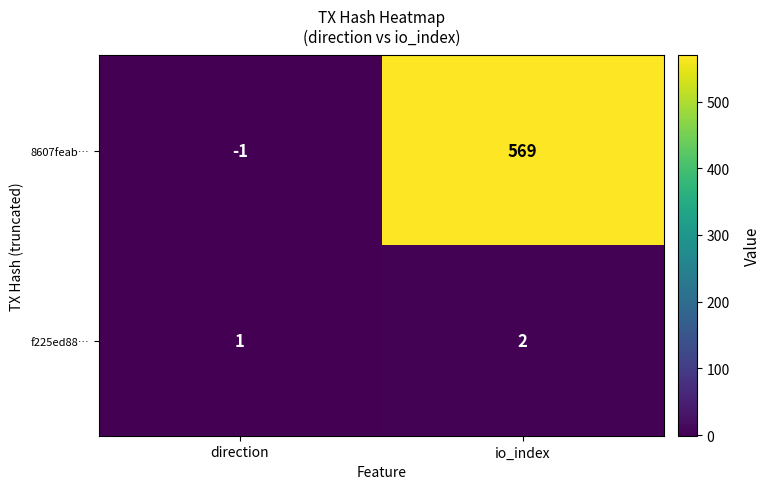

At which category does the chart reach its minimum across all series?

direction